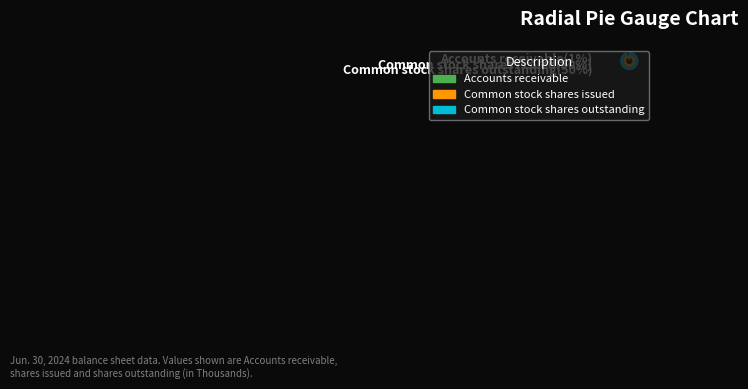

To the nearest percent, what is the average slice percentage?

33%